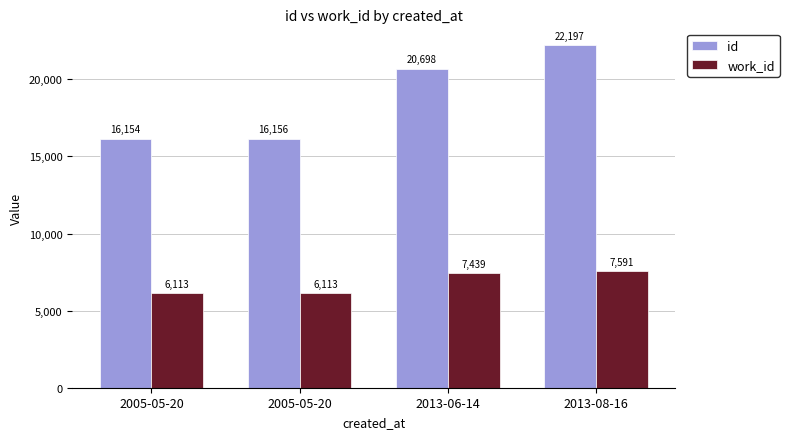

Does the chart contain stacked bars?

No